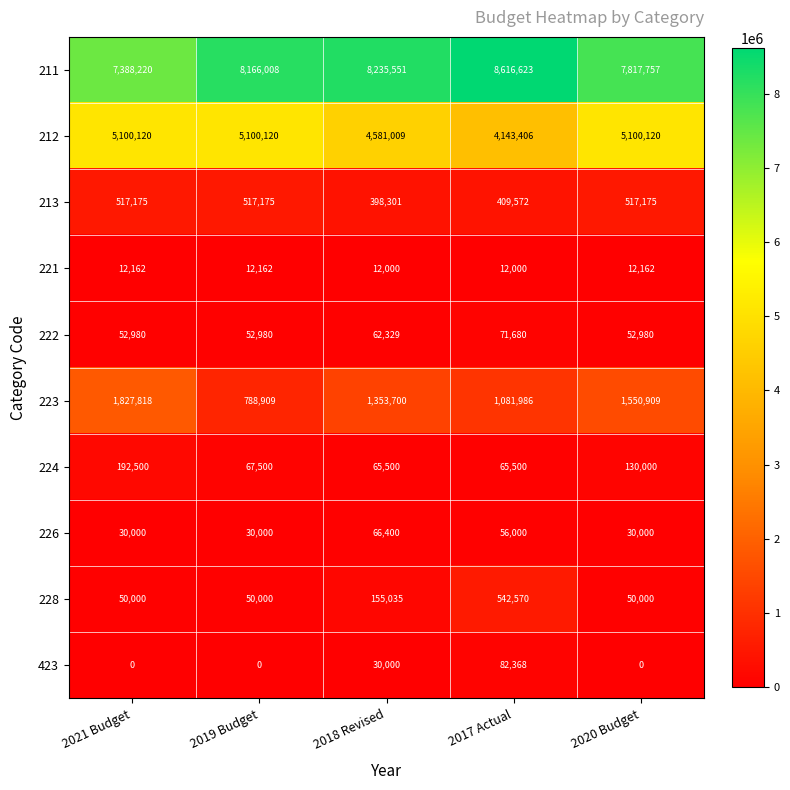

True or false: 213 has a value of 517175 at 2021 Budget.

True